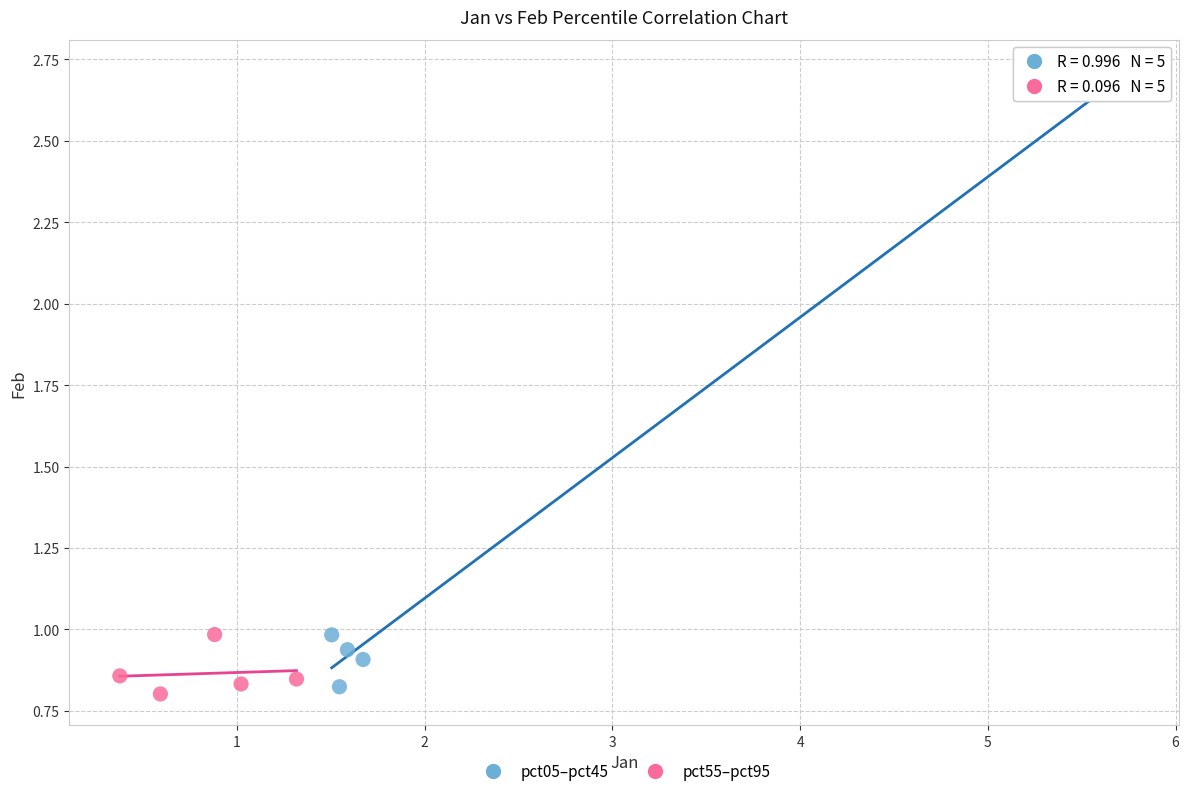

Which series reaches the maximum Y coordinate?

pct05–pct45